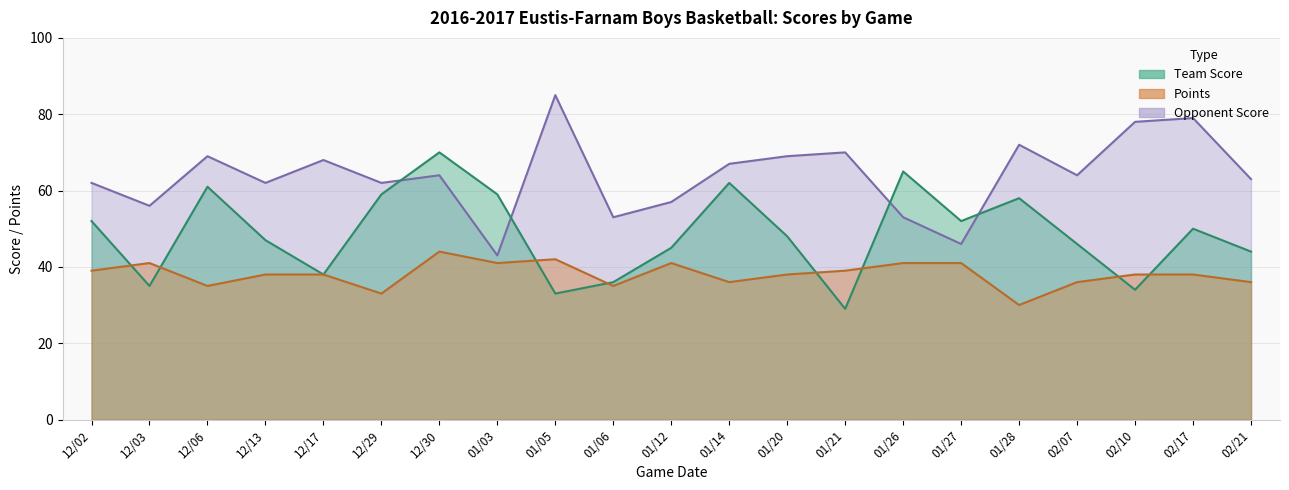

What is the sum of all Team Score values?

1023